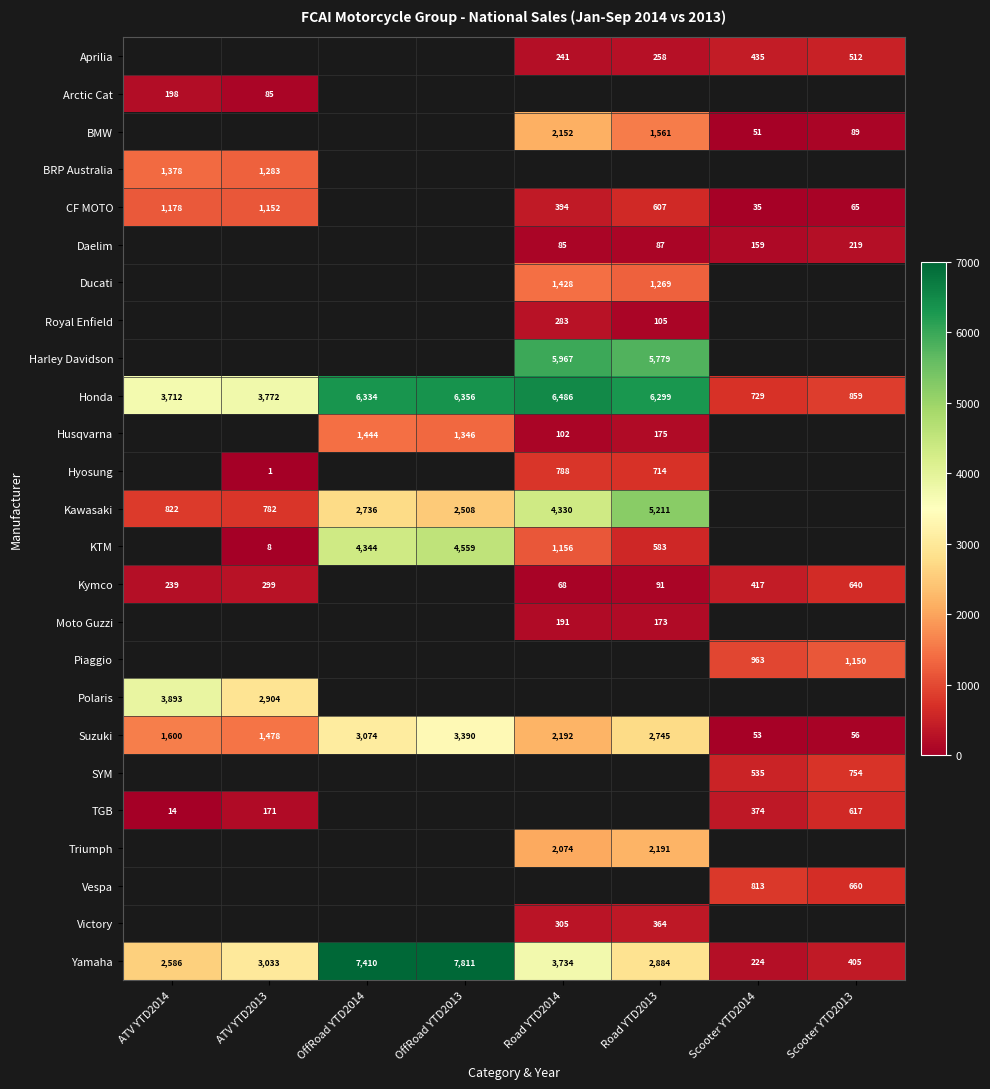

The value of KTM at OffRoad YTD2014 is 1731. True or false?

False